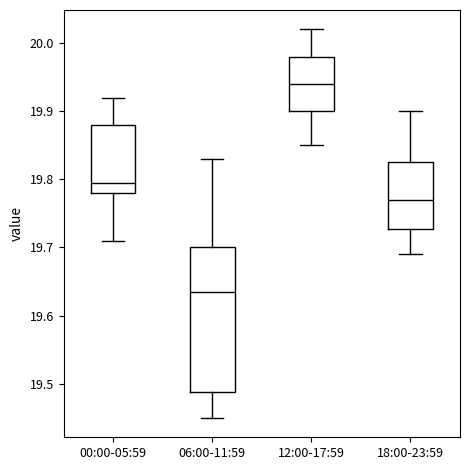

Comparing the boxes themselves (not the whiskers), which one is the tallest?

06:00-11:59